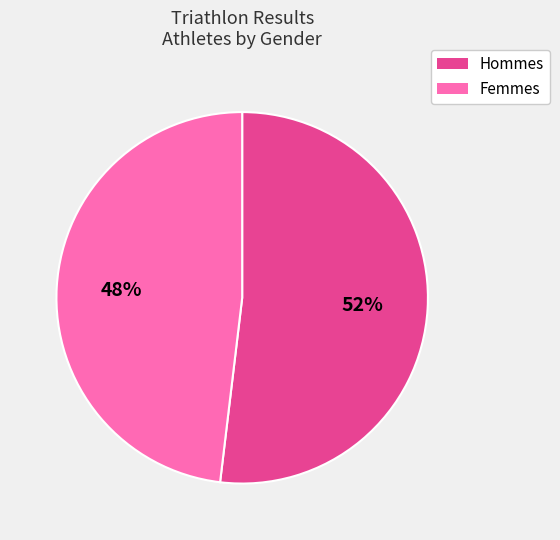

What is the largest slice in the pie chart?

Hommes